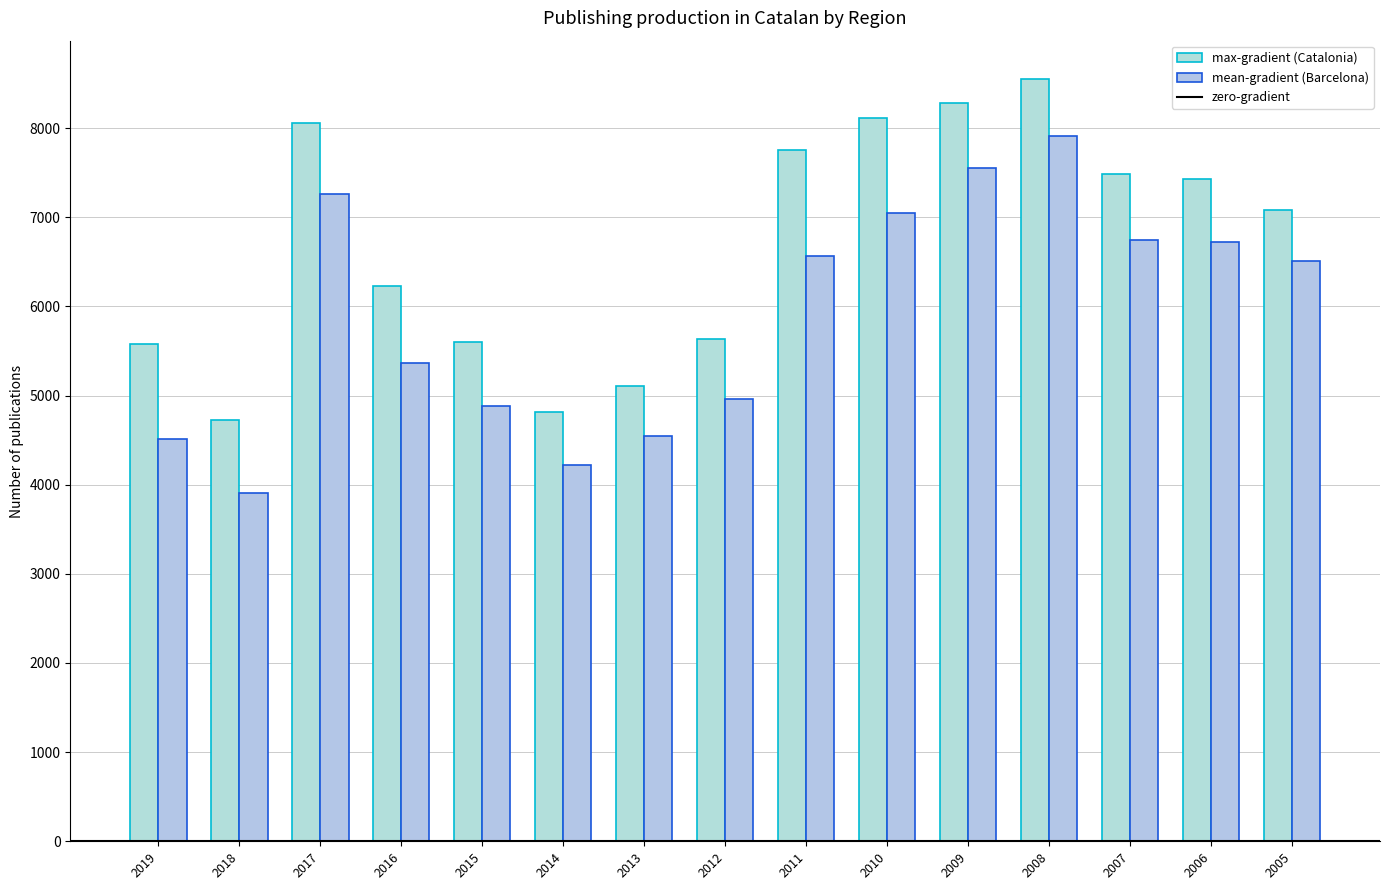

The value of Barcelona at 2009 is 11219. True or false?

False